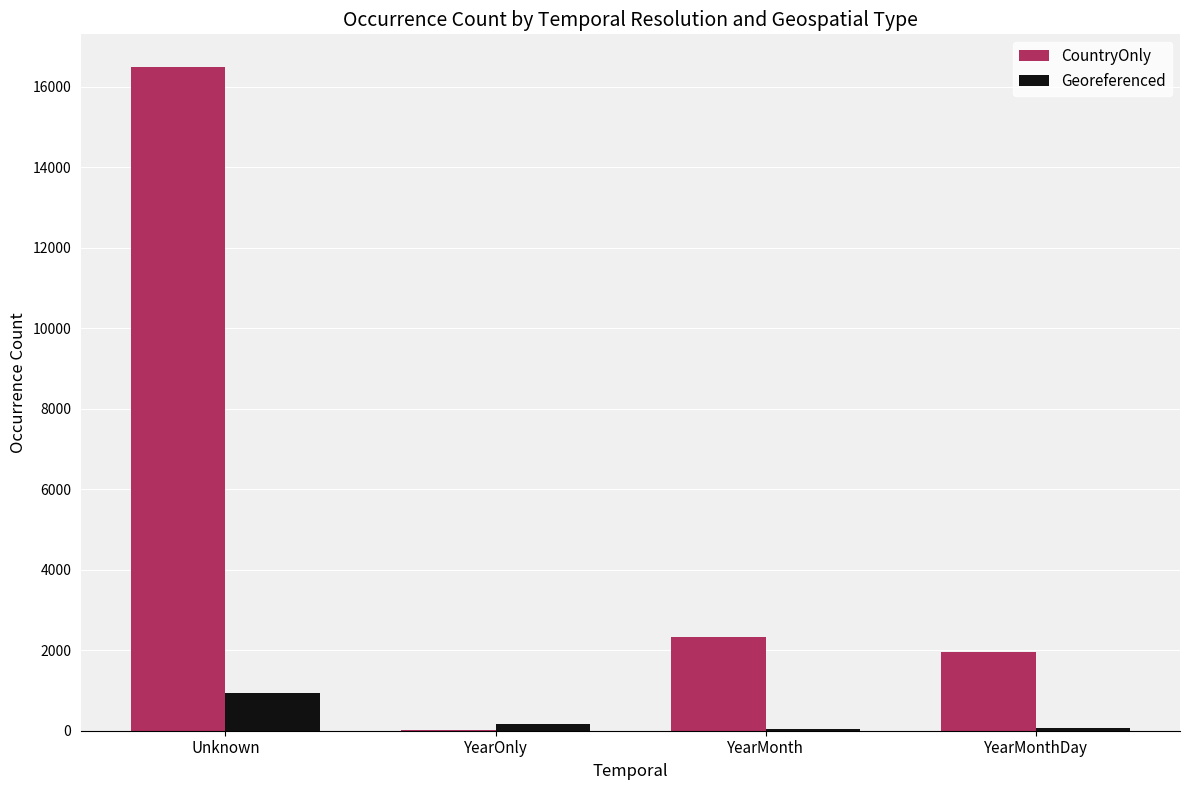

How many groups of bars are there?

4